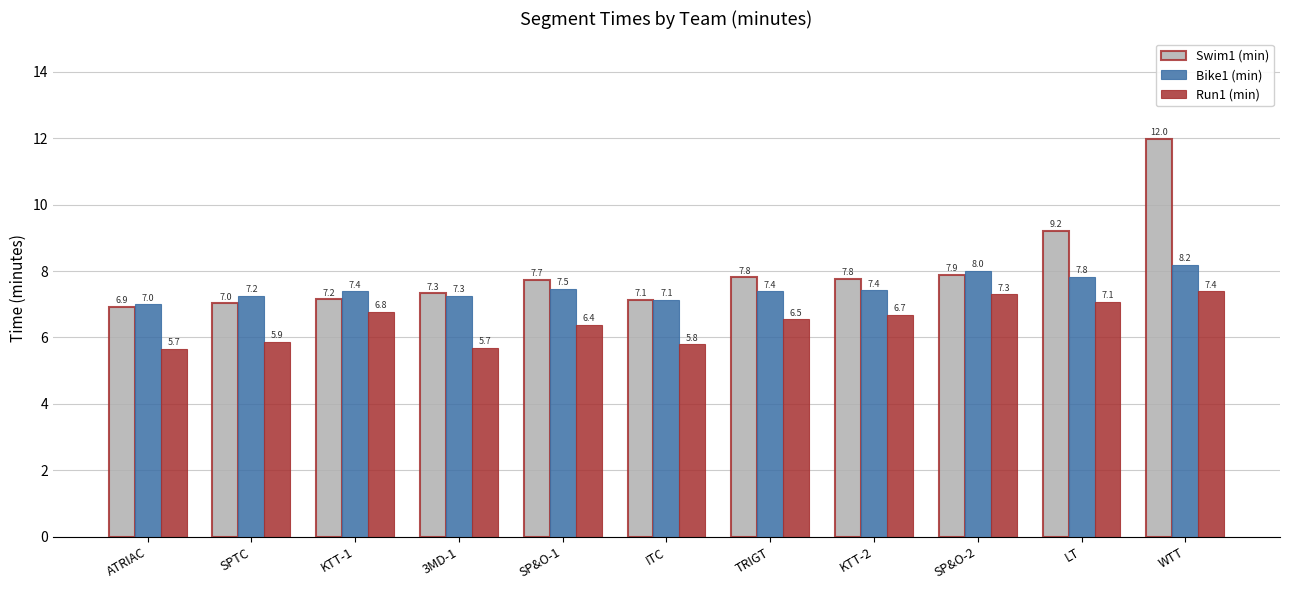

At which category is the sum across all series the highest?

WTT